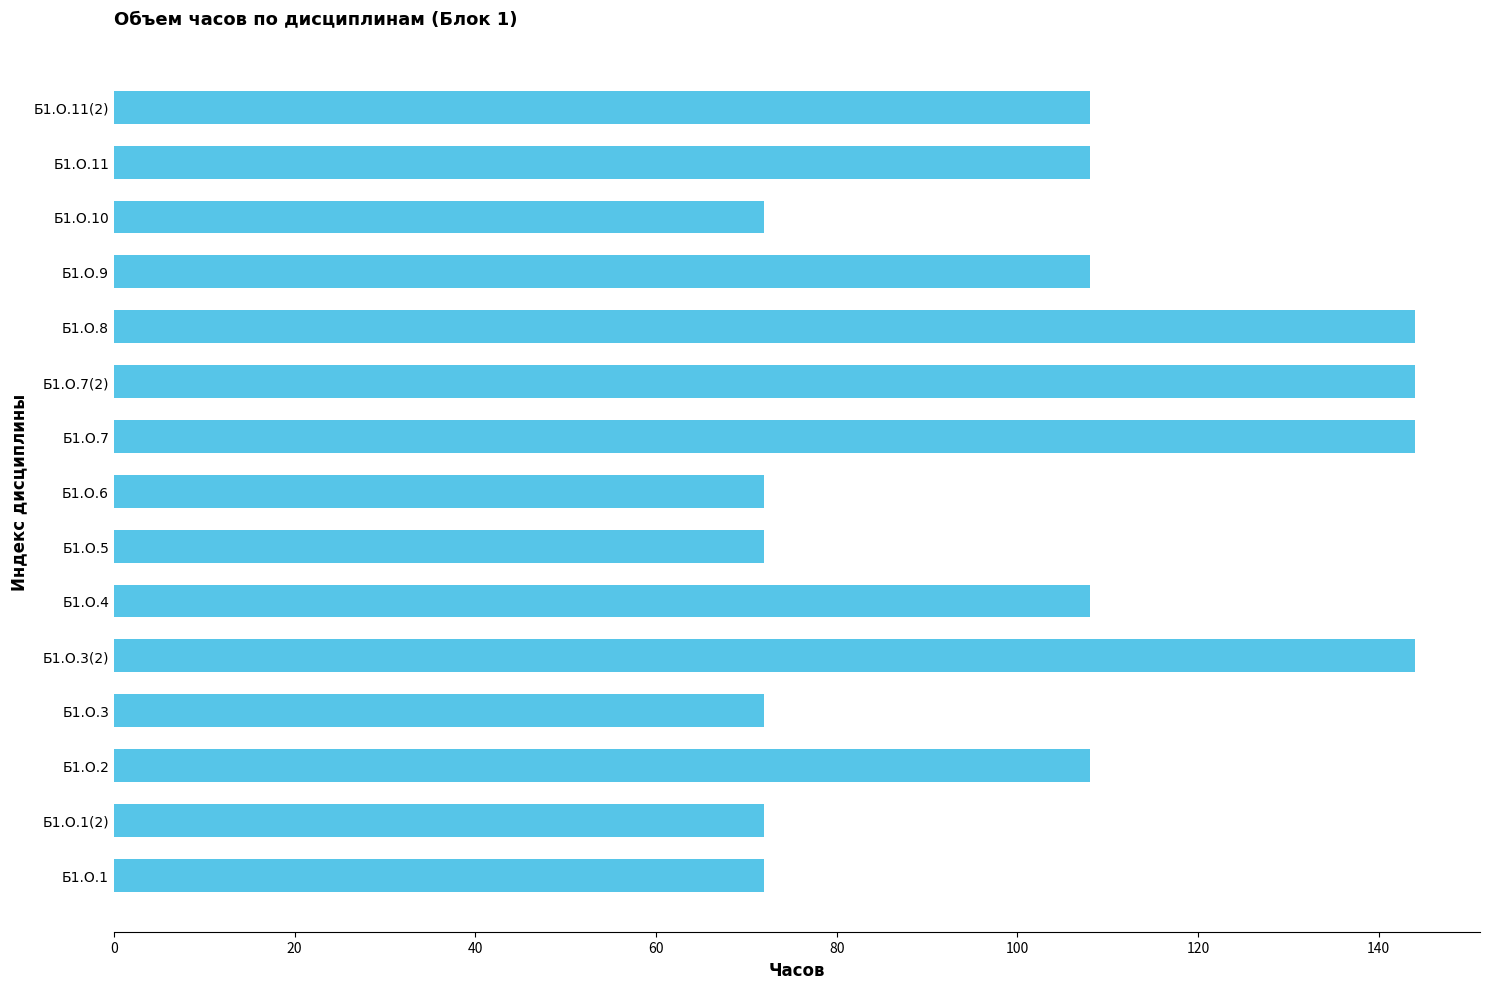

Count the values in the range 72 to 144.

15